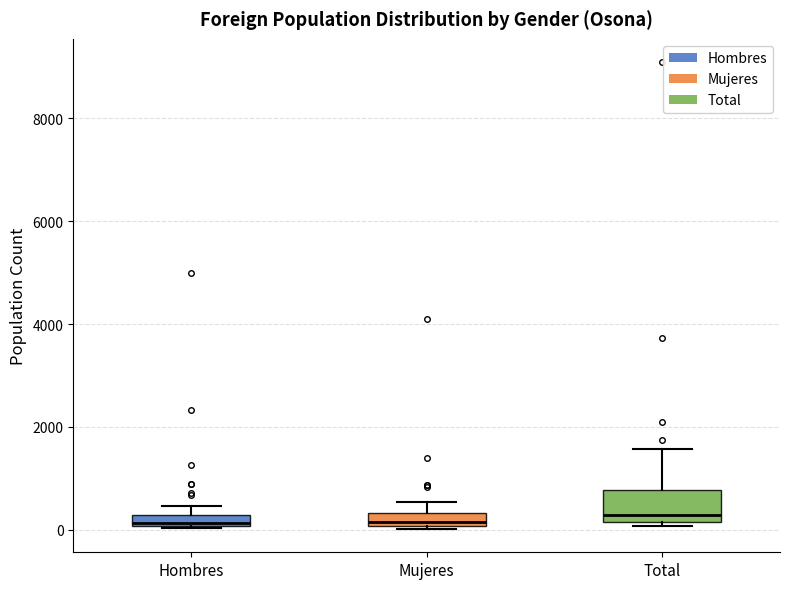

Comparing the boxes themselves (not the whiskers), which one is the tallest?

Total